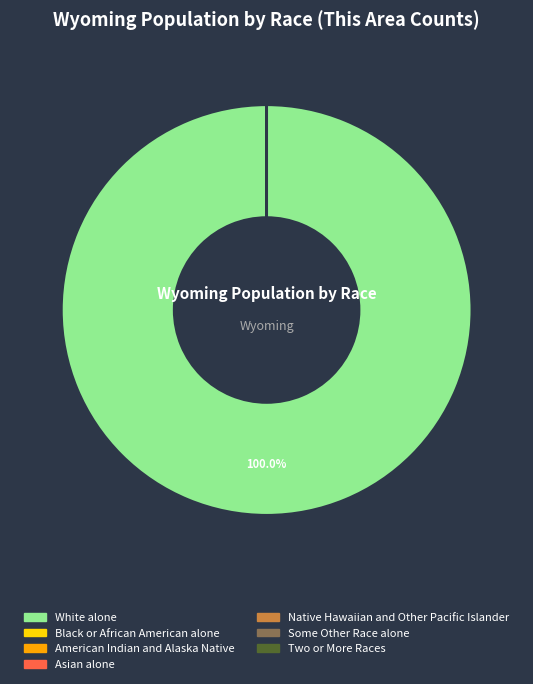

Which slice represents more than half of the pie?

White alone